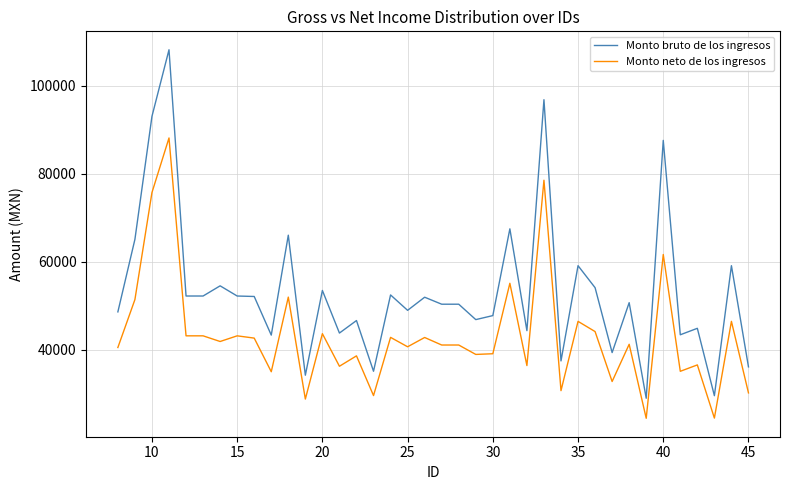

What is the difference between the maximum and minimum values in the Monto bruto de los ingresos series?

79205.4